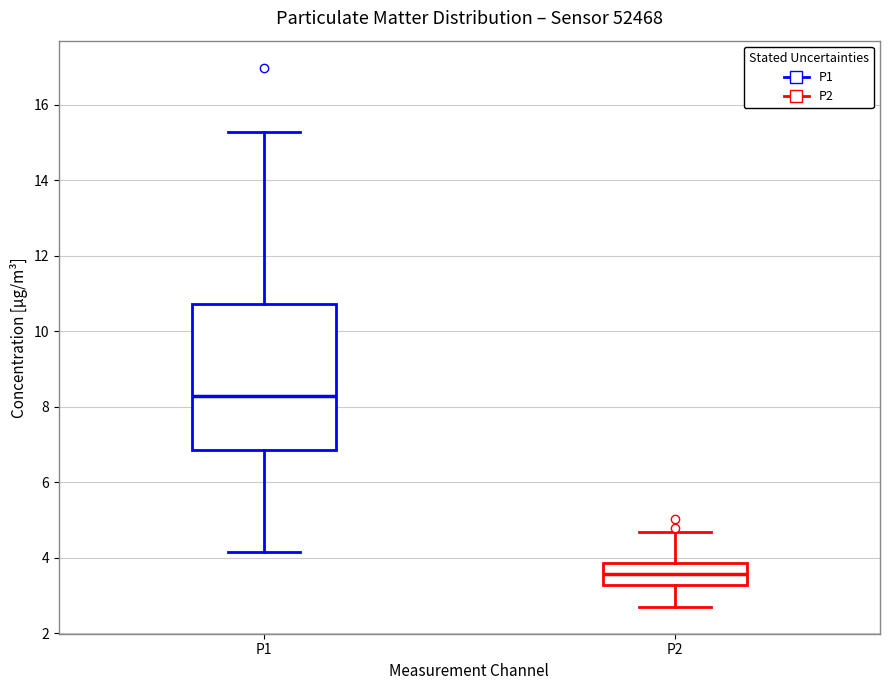

Which box has the highest median line?

P1